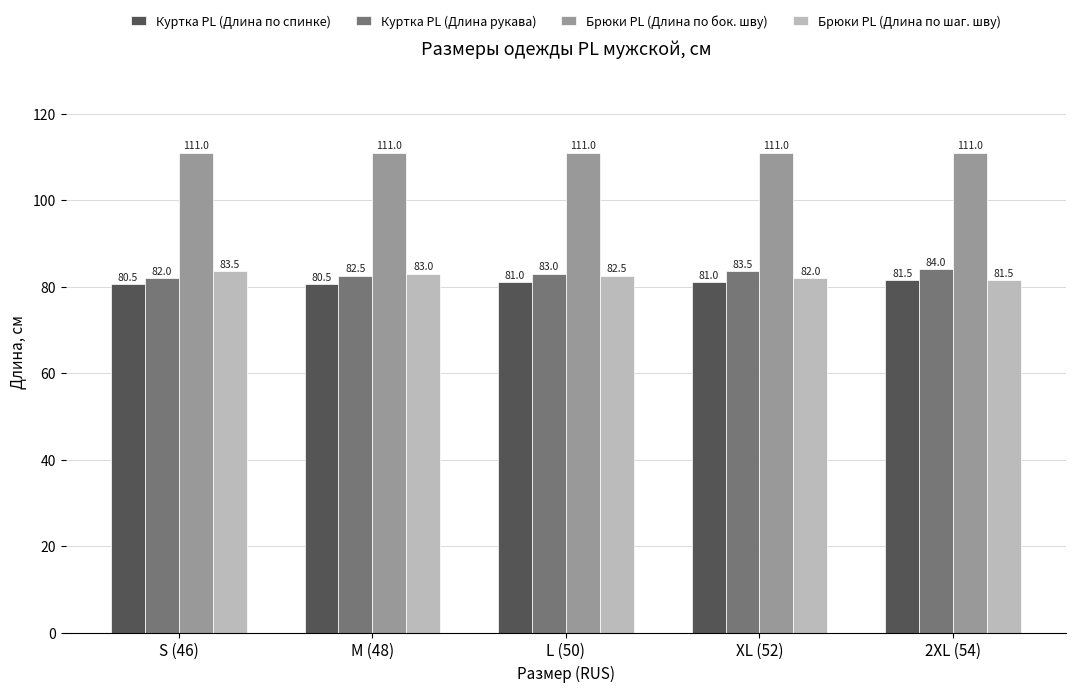

Which category has the lowest value in the Брюки PL (Длина по шаг. шву) series?

2XL (54)